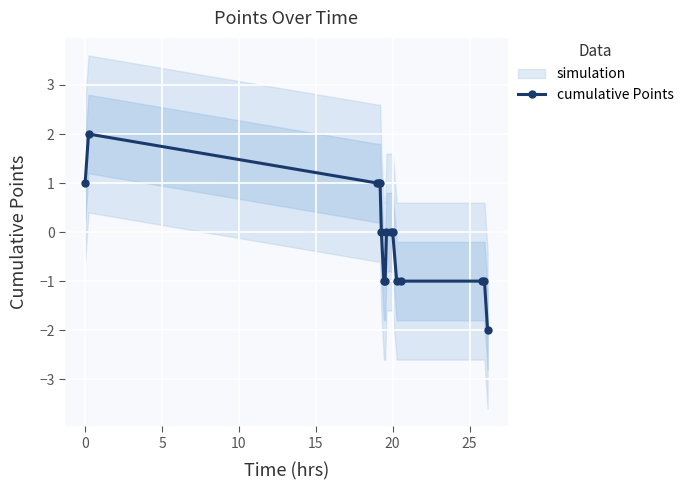

True or false: the data has more than 0 interior local peaks.

True